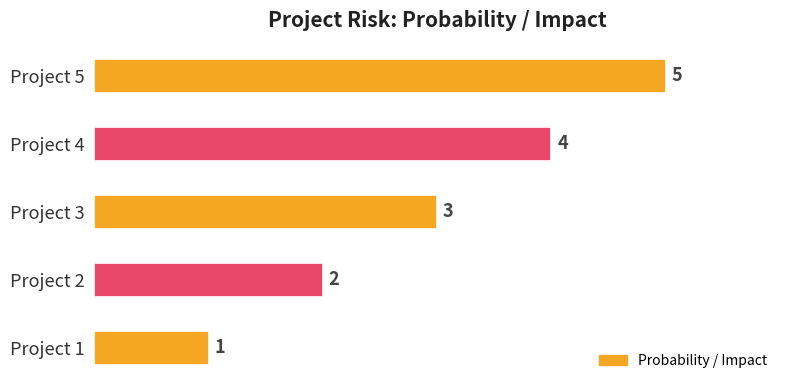

At which category does the chart reach its peak across all series?

Project 5